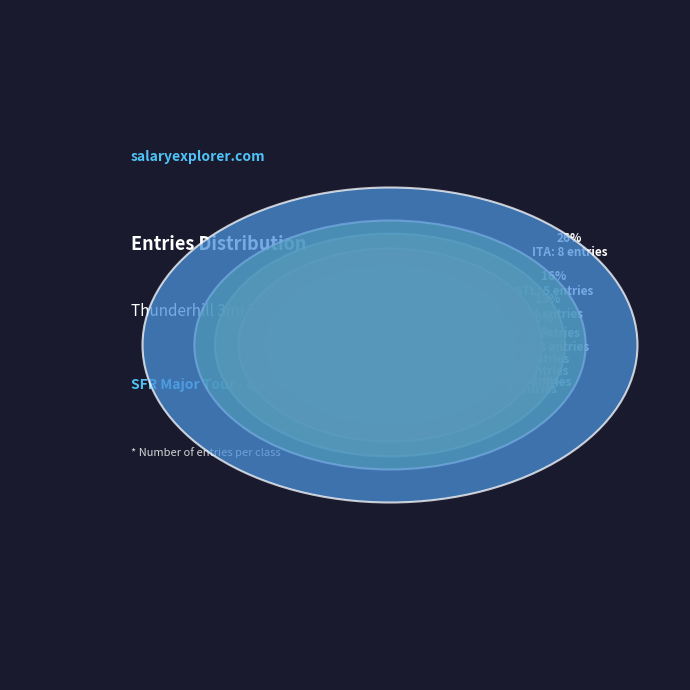

Is T4 the majority of the pie?

No